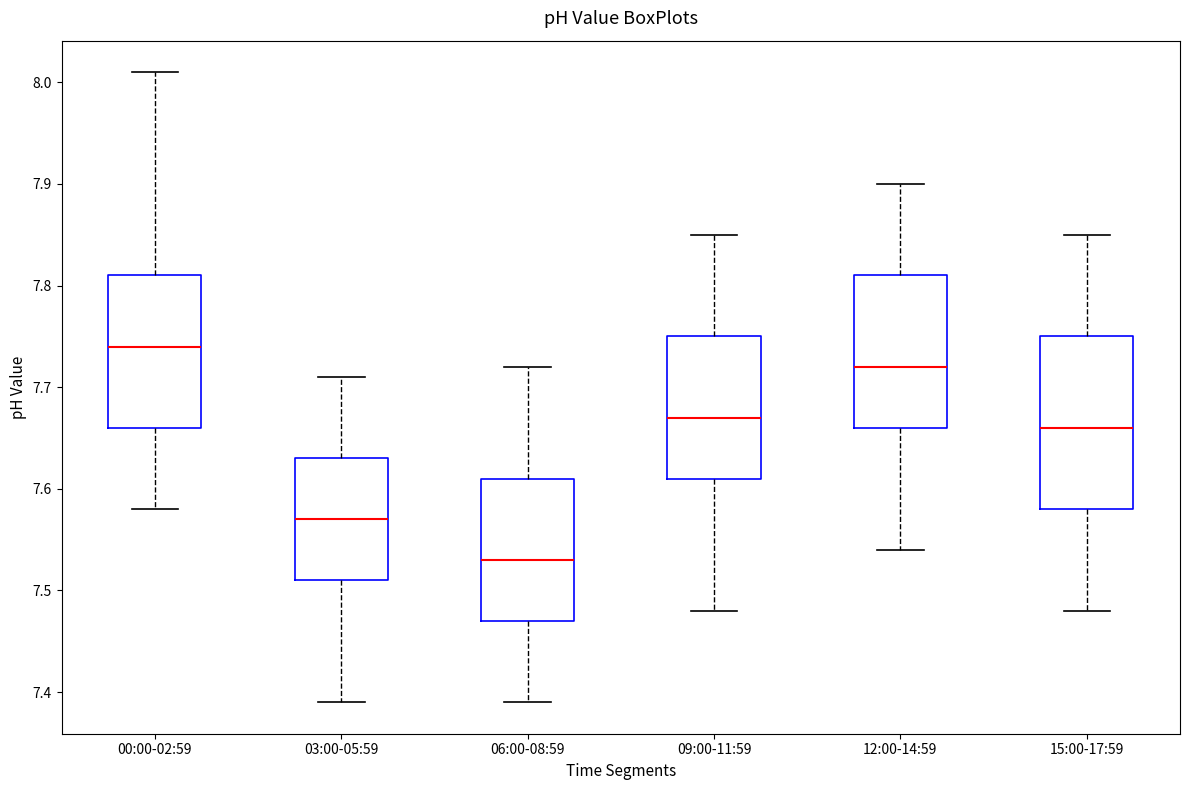

Which box is the tallest, from its lower edge to its upper edge?

15:00-17:59